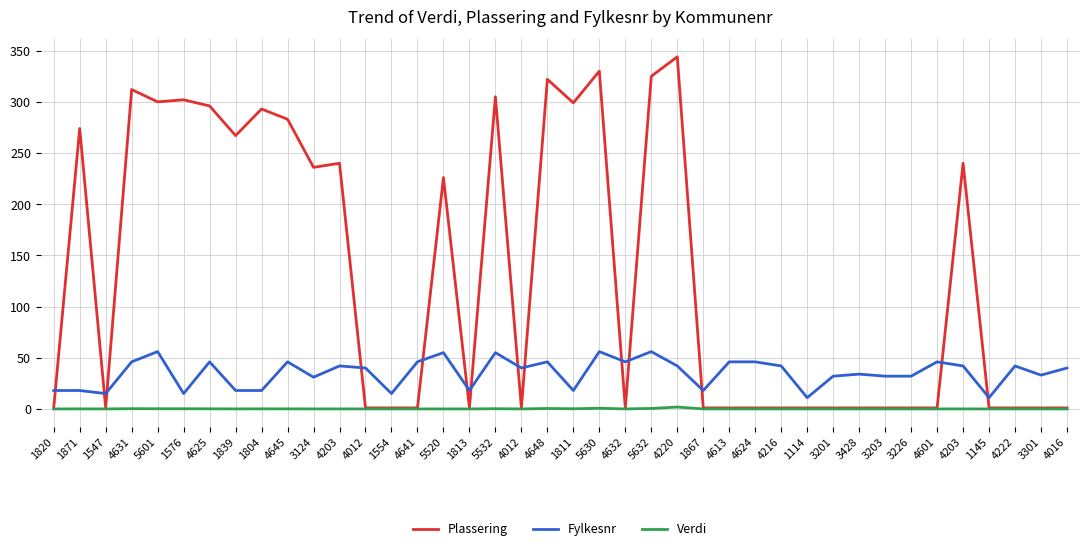

At which label is Verdi closest to 0?

1820